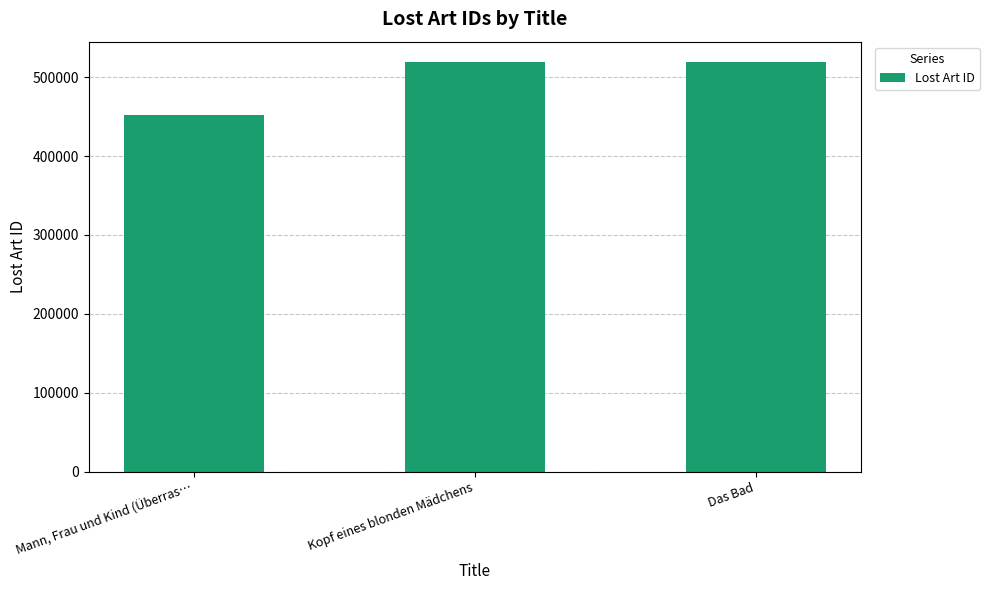

What is the difference between the maximum and minimum values?

66625